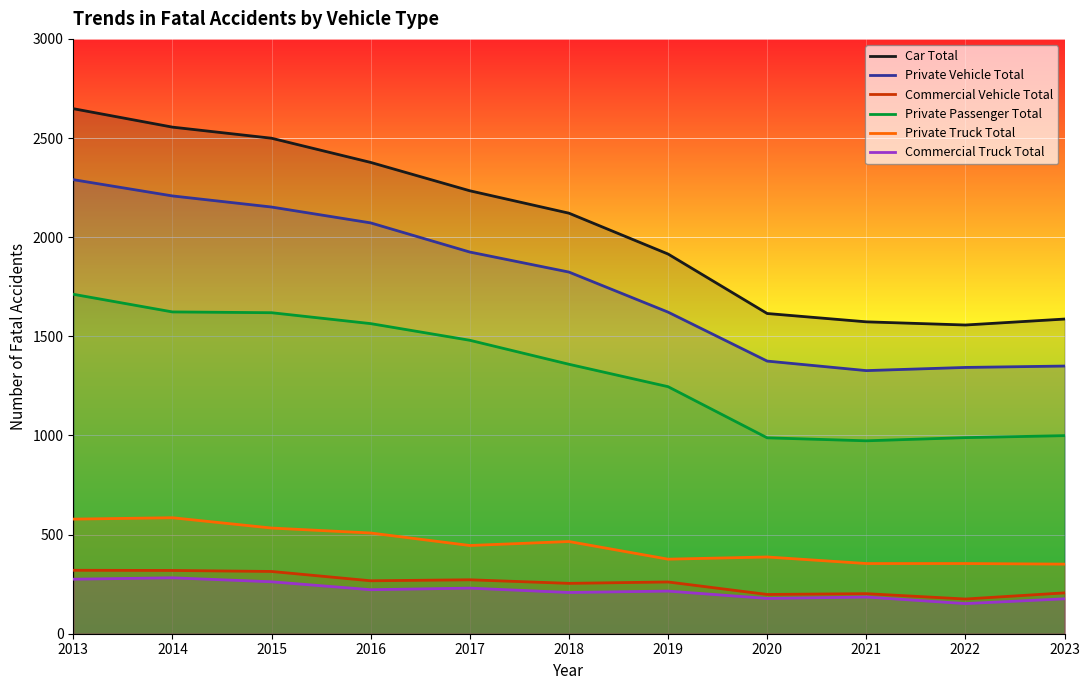

True or false: Car Total and Private Vehicle Total cross at least once.

False